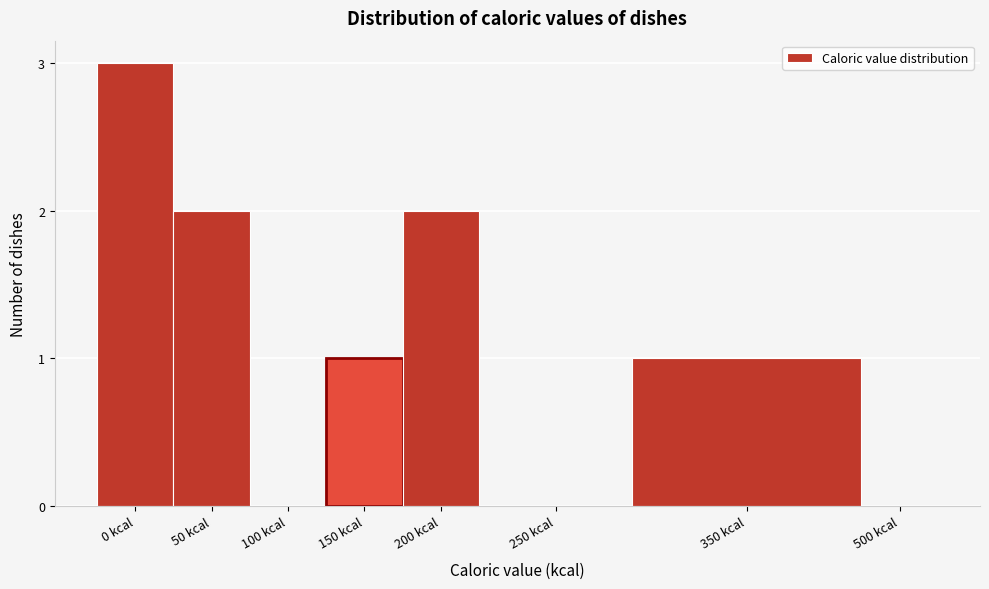

Reading left to right, what are all the values shown in this chart?

0 kcal=3	50 kcal=2	100 kcal=0	150 kcal=1	200 kcal=2	250 kcal=0	350 kcal=1	500 kcal=0